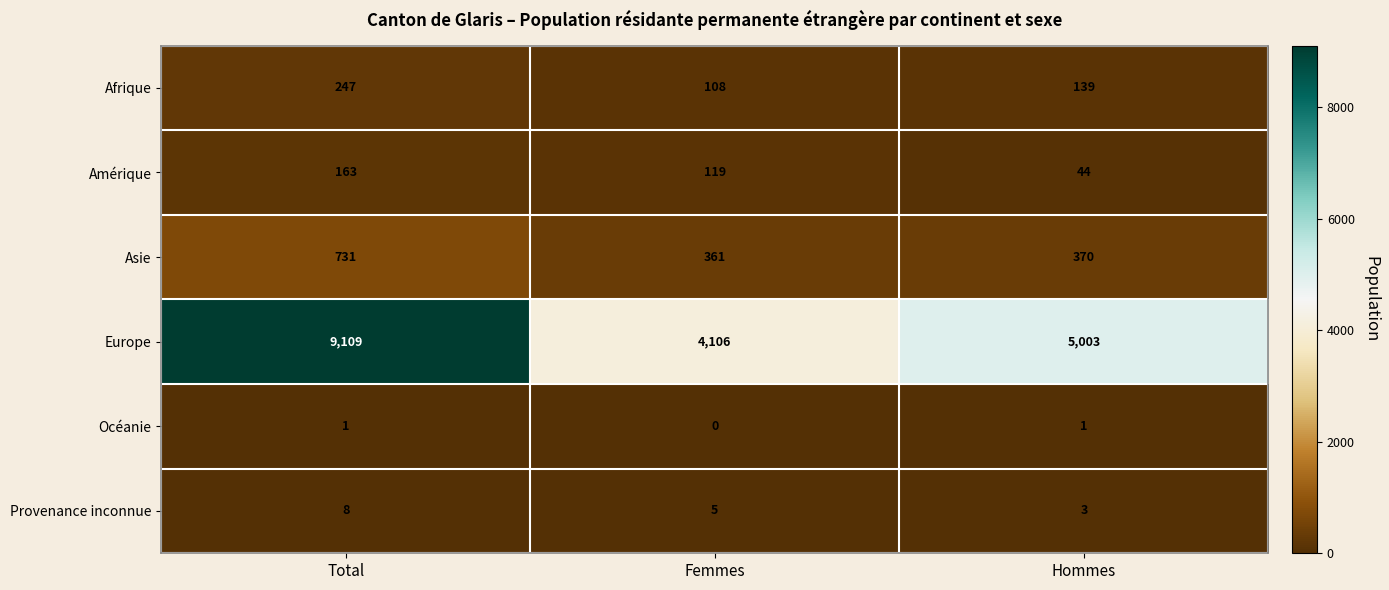

Reading left to right, transcribe all the data shown in this chart.

Afrique: Total=247	Femmes=108	Hommes=139
Amérique: Total=163	Femmes=119	Hommes=44
Asie: Total=731	Femmes=361	Hommes=370
Europe: Total=9109	Femmes=4106	Hommes=5003
Océanie: Total=1	Femmes=0	Hommes=1
Provenance inconnue: Total=8	Femmes=5	Hommes=3